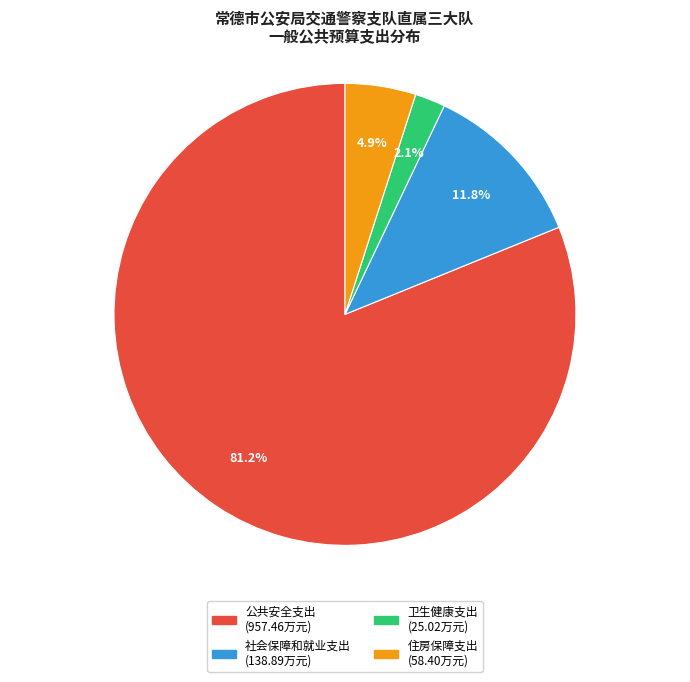

Rank the categories by value from highest to lowest.

公共安全支出, 社会保障和就业支出, 住房保障支出, 卫生健康支出